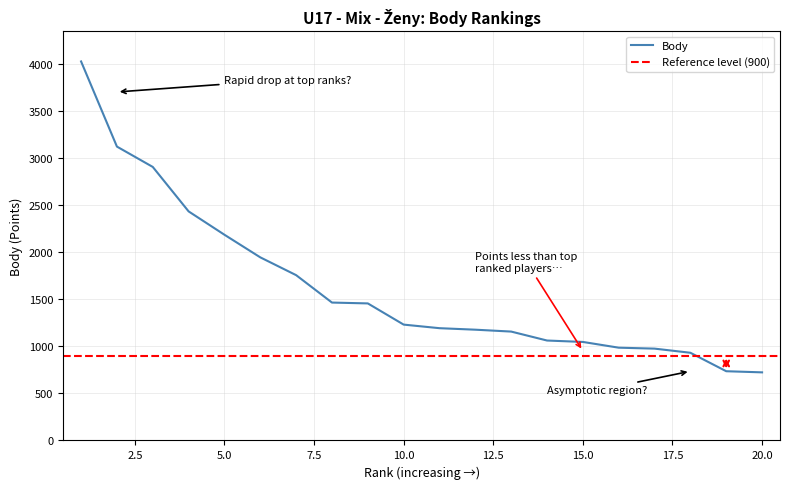

What is the average value?

1625